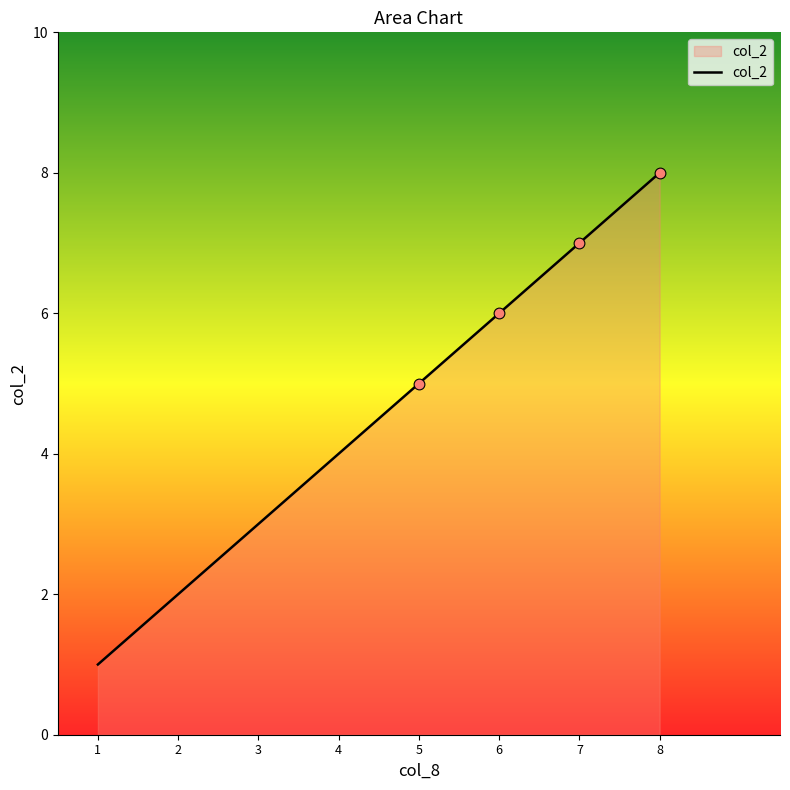

What is the ratio of the value at 1 to the value at 5?

0.2